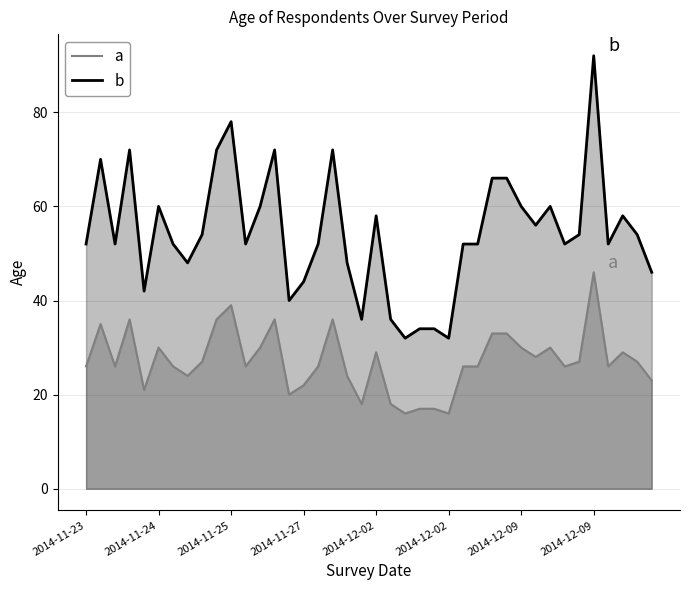

What is the maximum value for a?

46